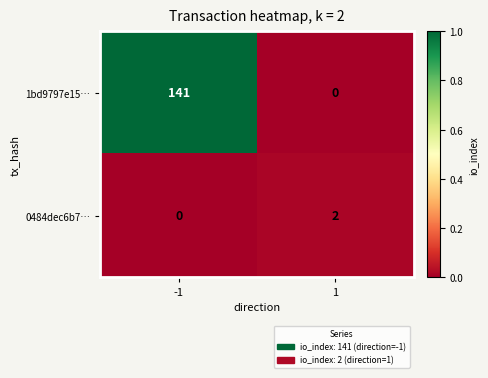

What is the sum of the 1bd9797e15… values at -1 and 1?

141